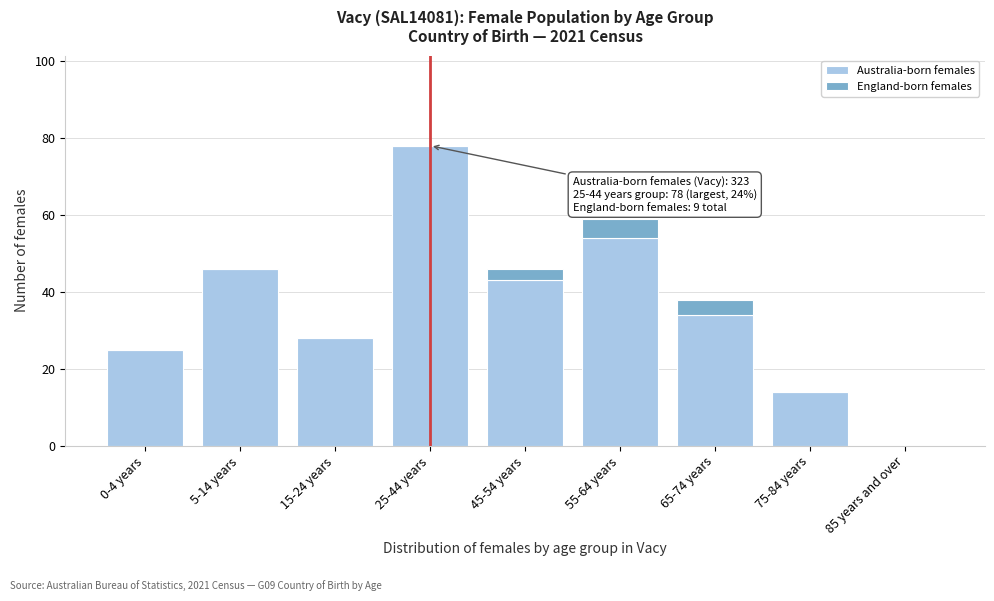

Reading left to right, what are the values for Australia-born females?

0-4 years=25	5-14 years=46	15-24 years=28	25-44 years=78	45-54 years=43	55-64 years=54	65-74 years=34	75-84 years=14	85 years and over=0